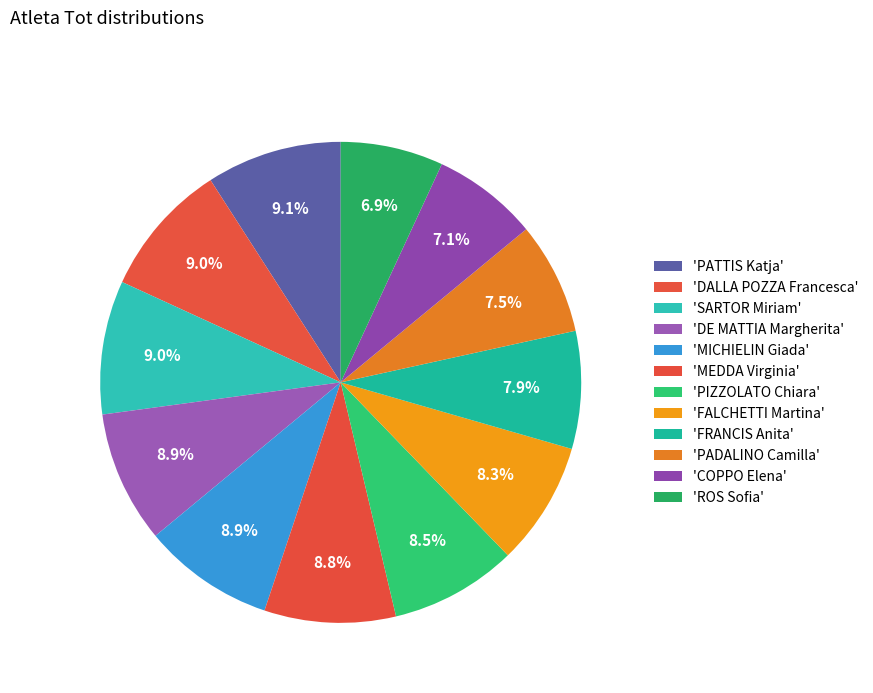

How many segments does this pie chart have?

12